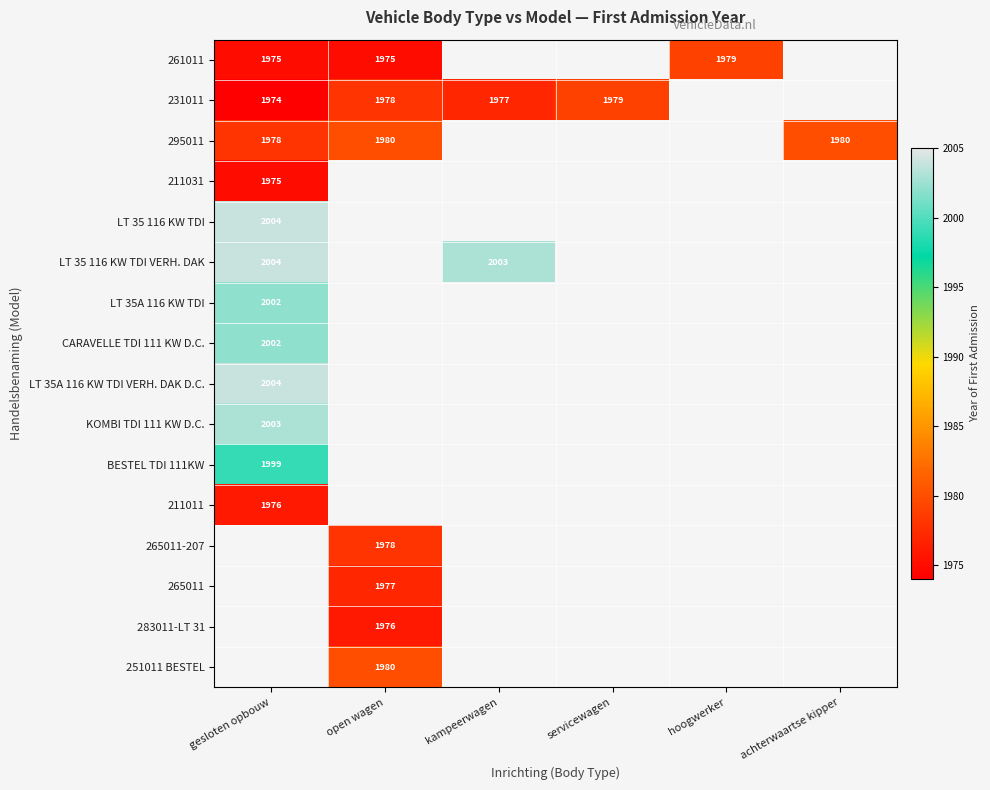

The value of BESTEL TDI 111KW at gesloten opbouw is 3352. True or false?

False